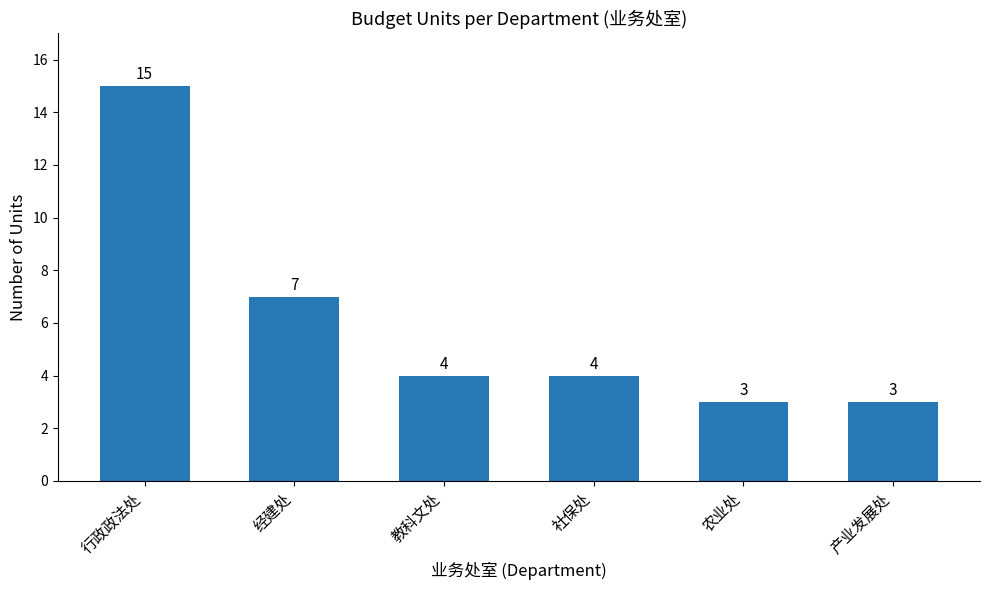

Reading left to right, transcribe all the data shown in this chart.

15	7	4	4	3	3